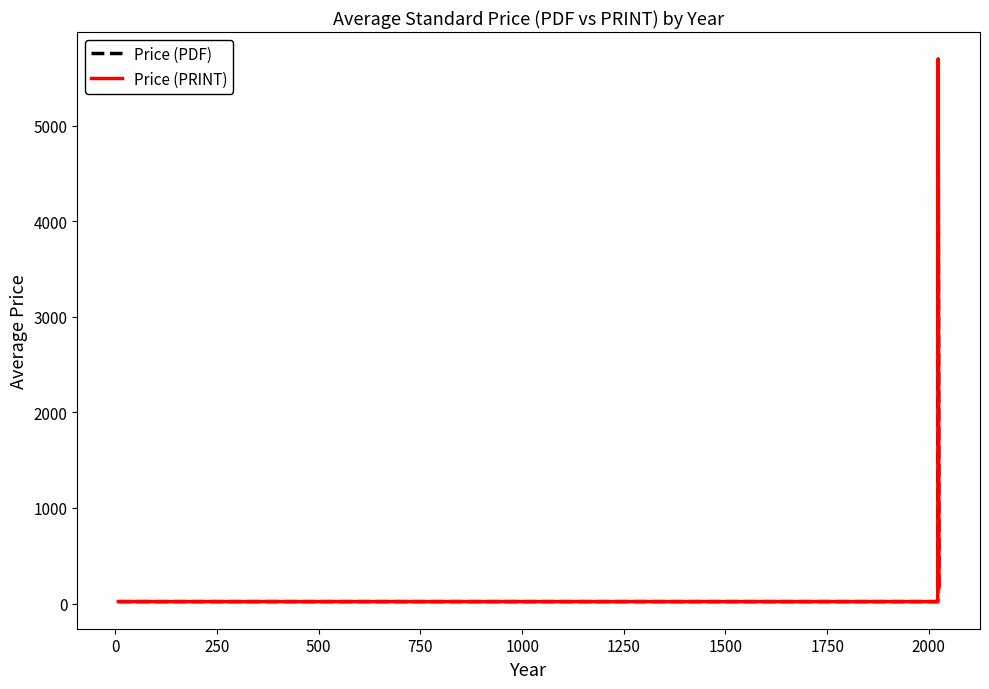

True or false: Price (PRINT) and Price (PDF) cross at least once.

False